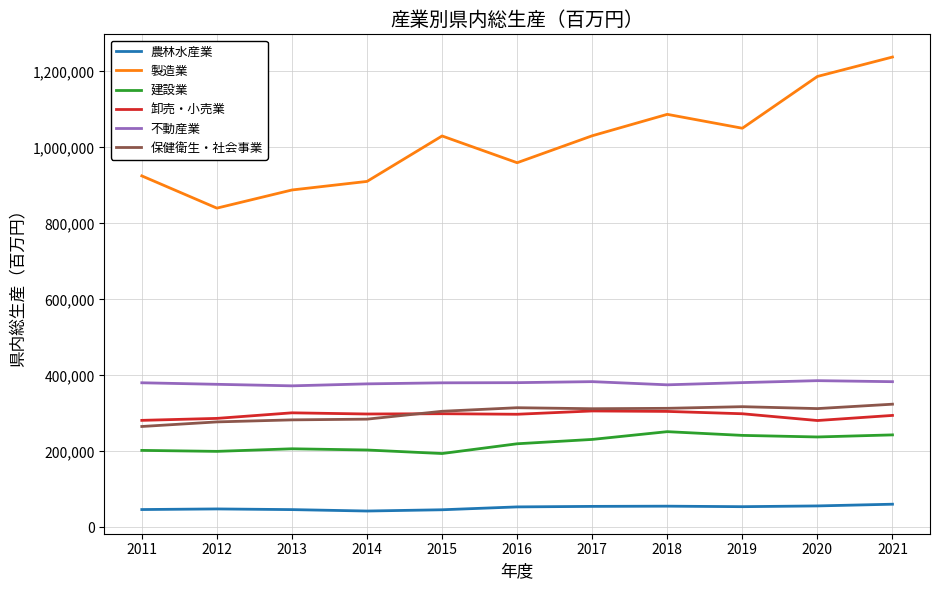

True or false: 建設業 and 保健衛生・社会事業 intersect in this chart.

False